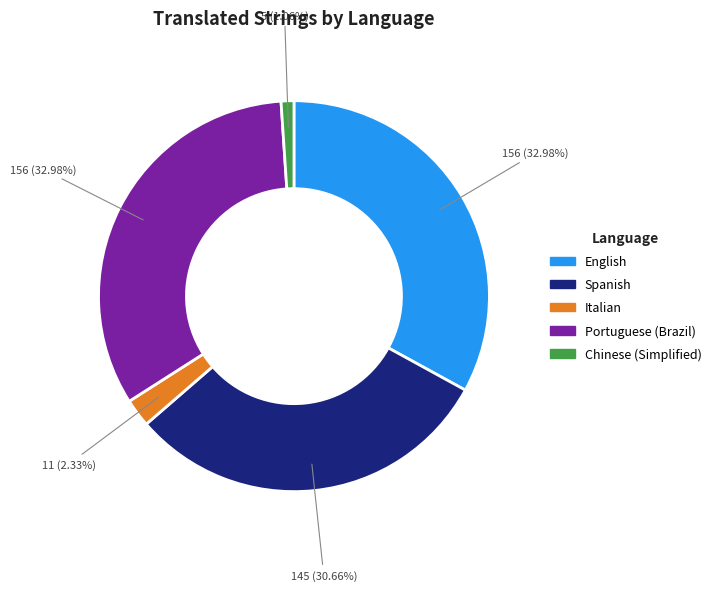

Does Chinese (Simplified) represent more than half of the total?

No